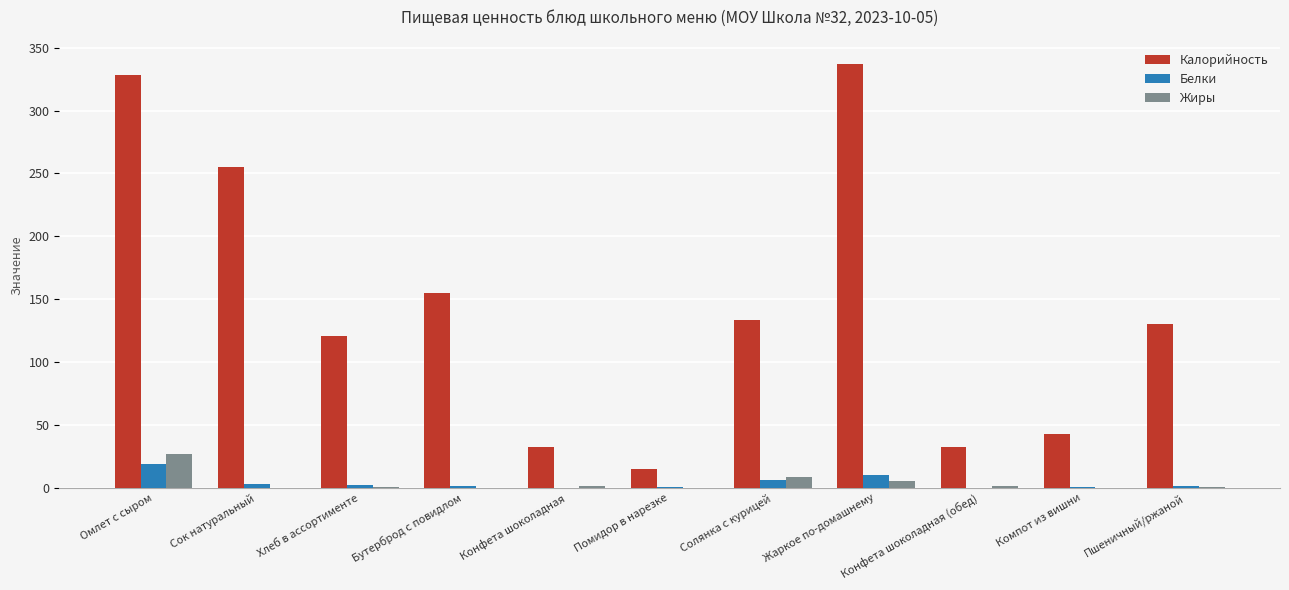

Are the bars grouped side by side (vs. stacked)?

Yes